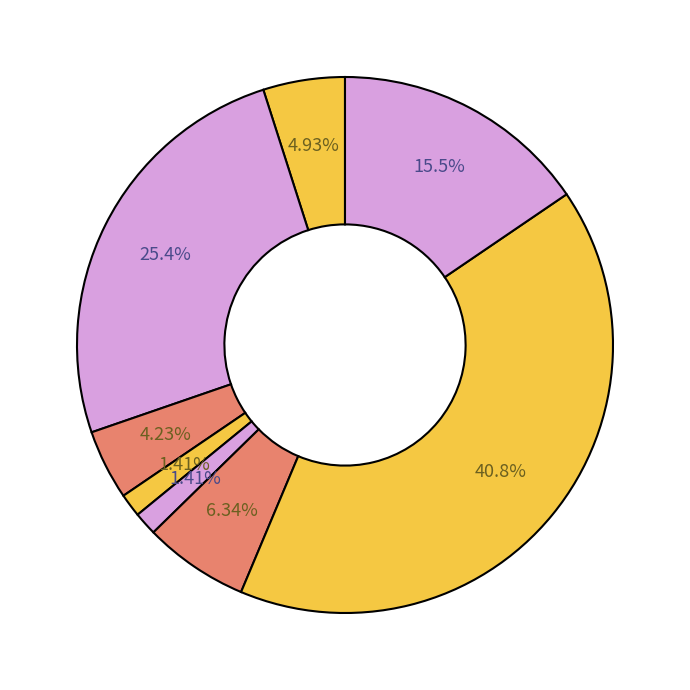

Is there any slice that represents more than half of the pie?

No